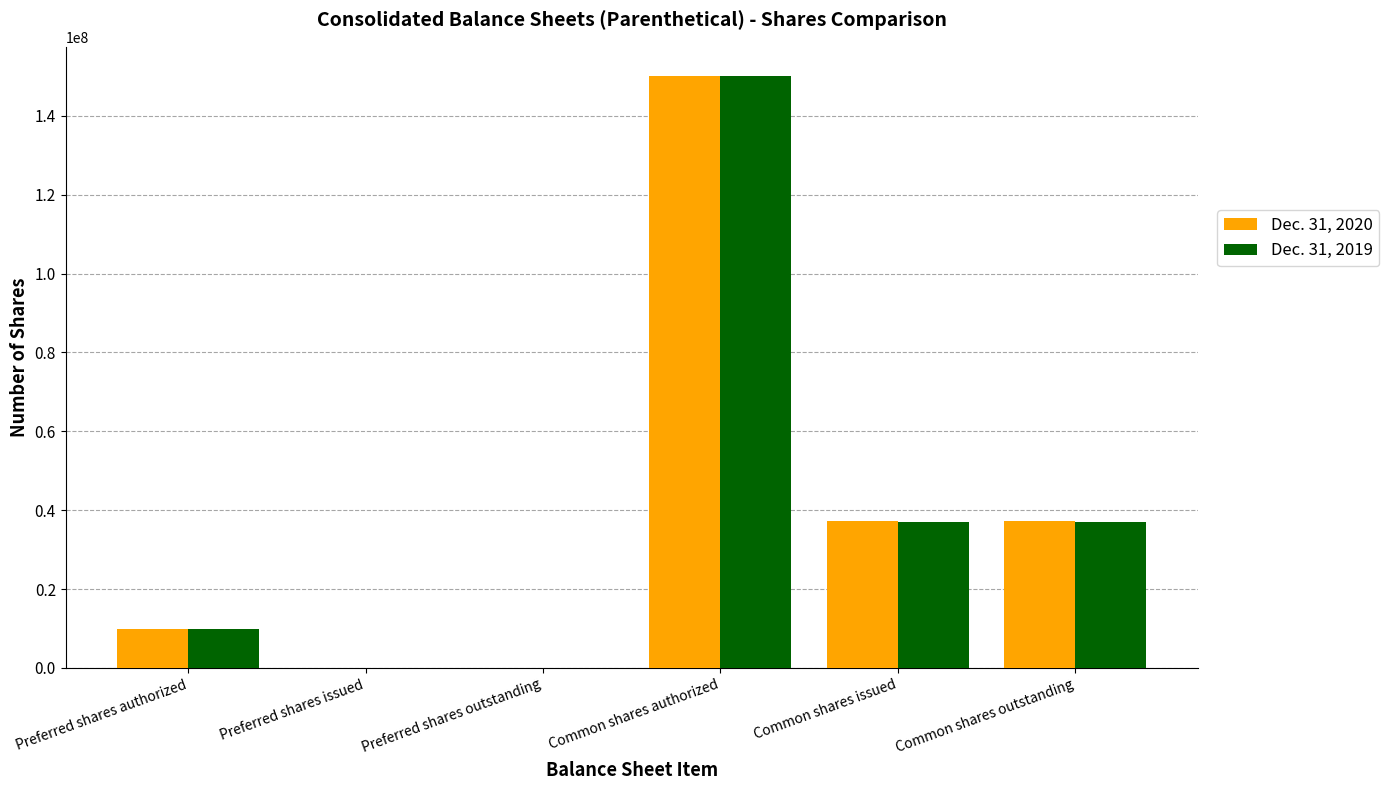

Which series changed the most between Preferred shares outstanding and Common shares outstanding?

Dec. 31, 2020